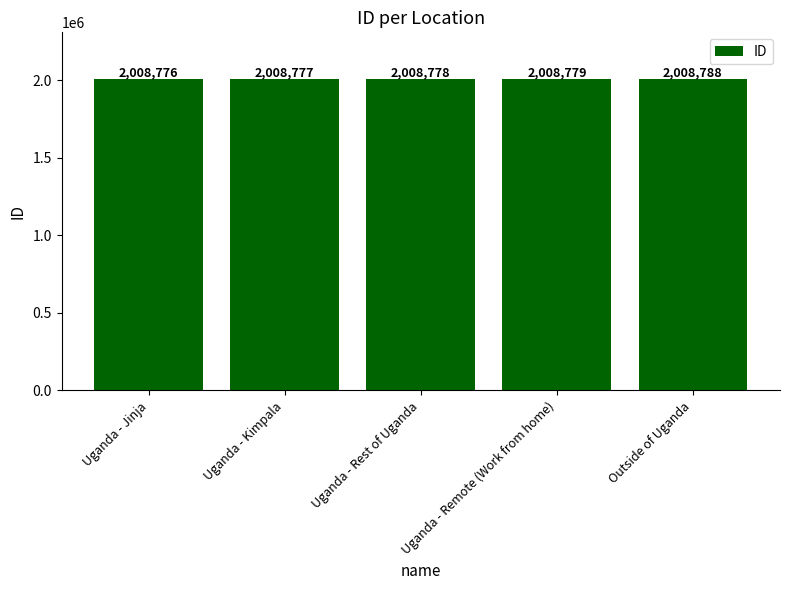

List the labels in order of value, smallest first.

Uganda - Jinja, Uganda - Kimpala, Uganda - Rest of Uganda, Uganda - Remote (Work from home), Outside of Uganda